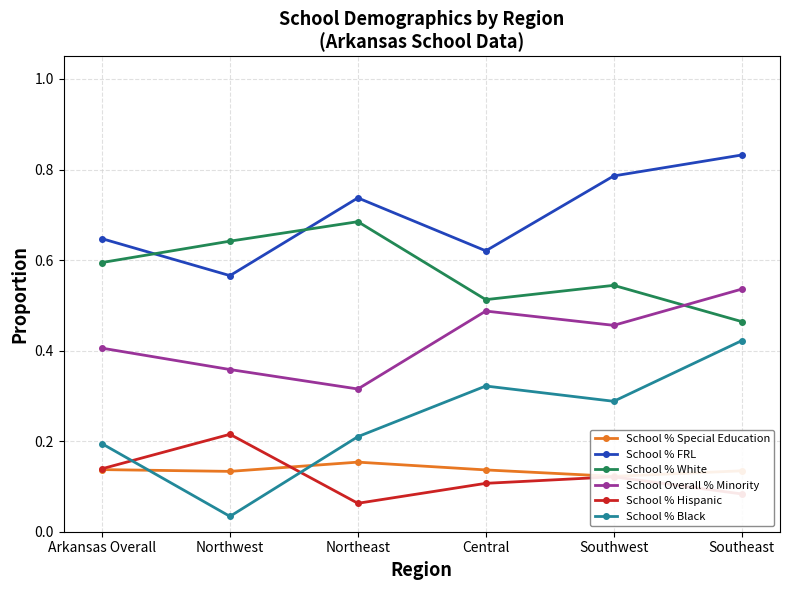

What is the sum of all School Overall % Minority values?

2.6